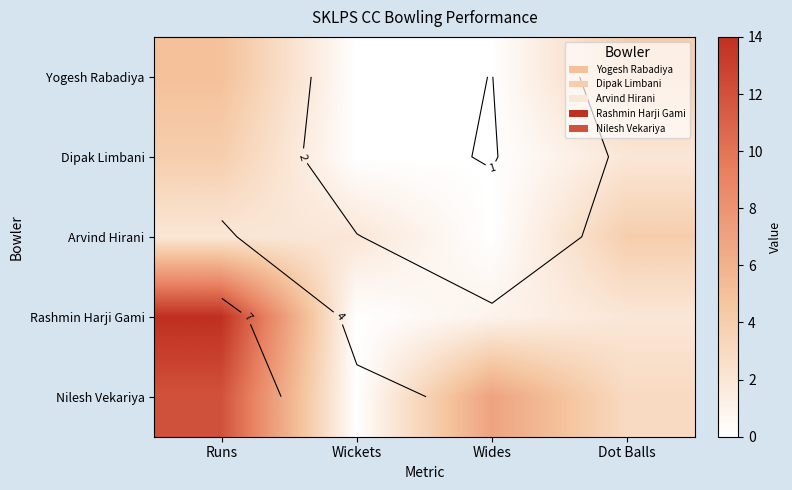

How many values in Arvind Hirani are above zero?

3